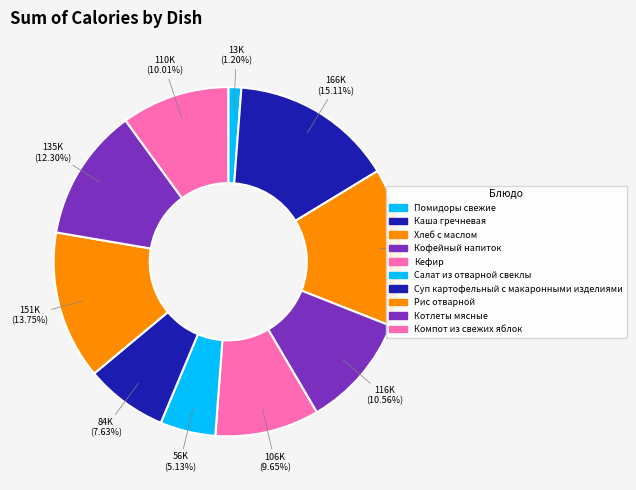

Which has a higher value, Хлеб с маслом or Котлеты мясные?

Хлеб с маслом